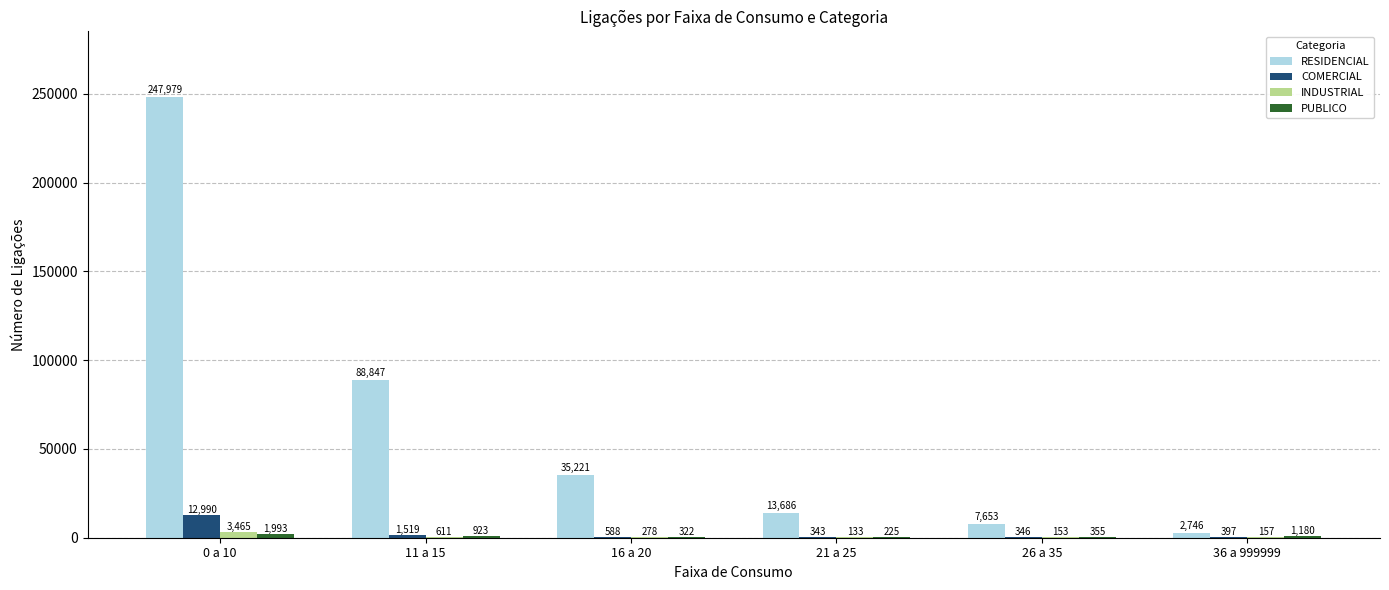

How many series are shown in this chart?

4